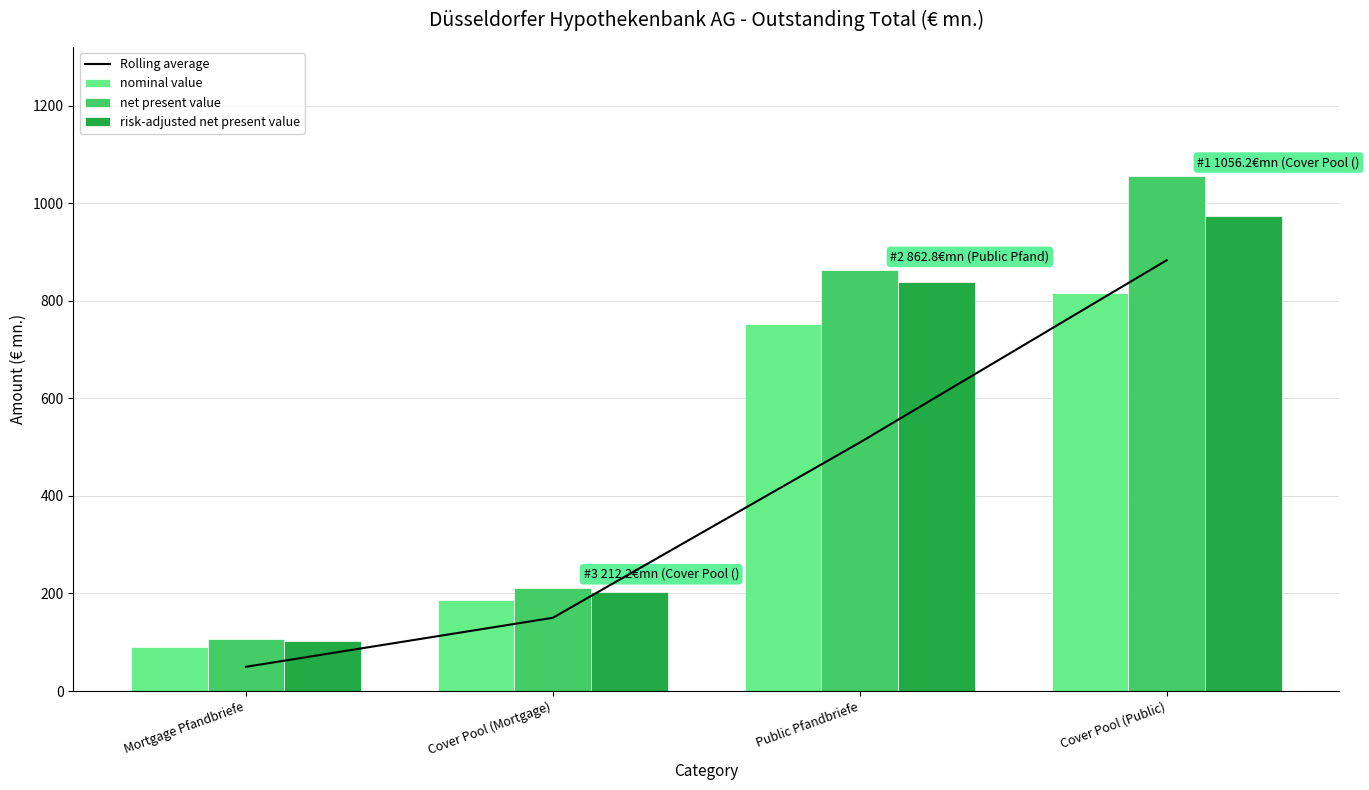

Are the bars horizontal?

No